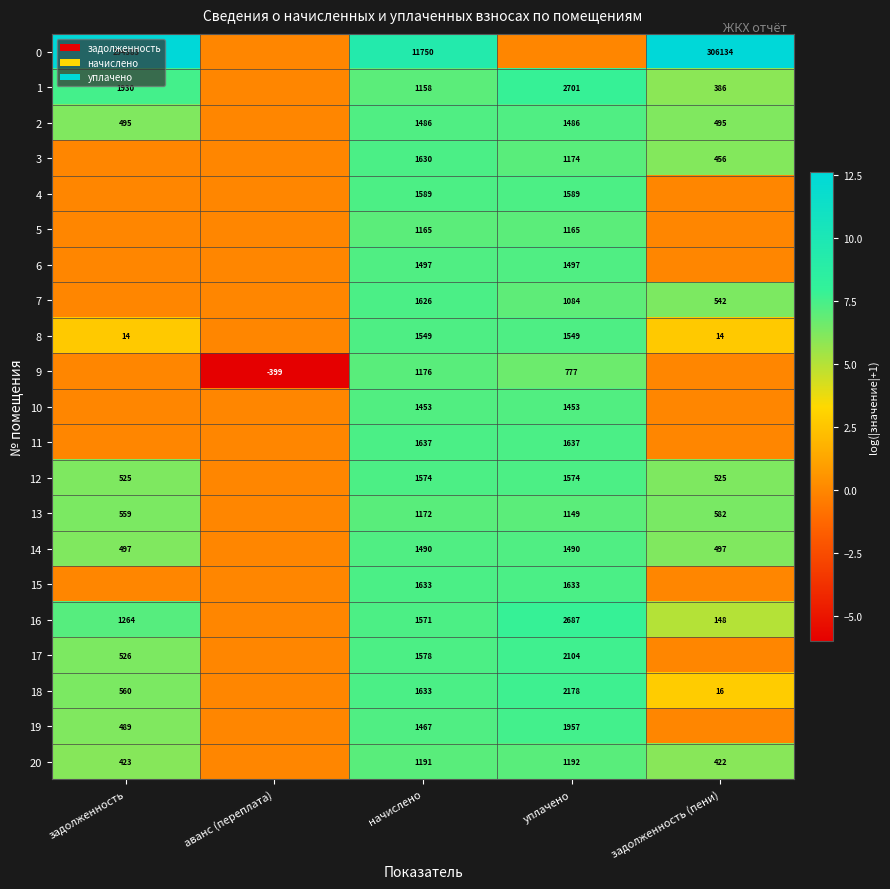

At which category does the chart reach its peak across all series?

задолженность (пени)